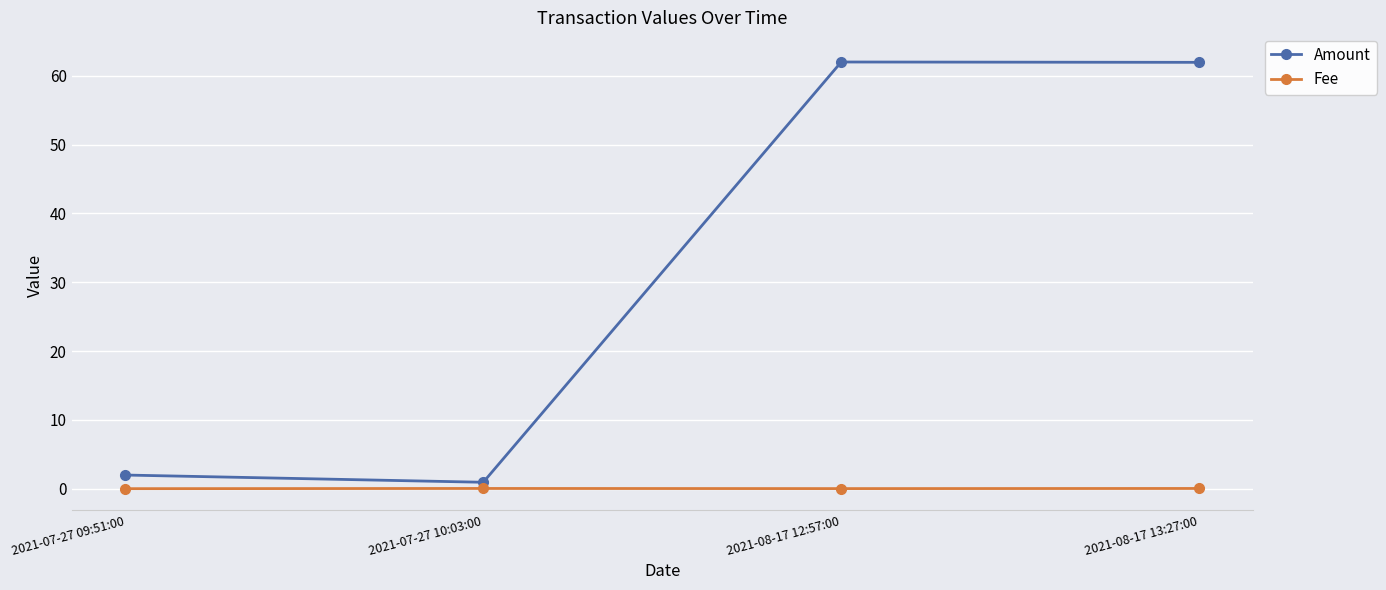

What position from the right is 2021-08-17 13:27:00?

1